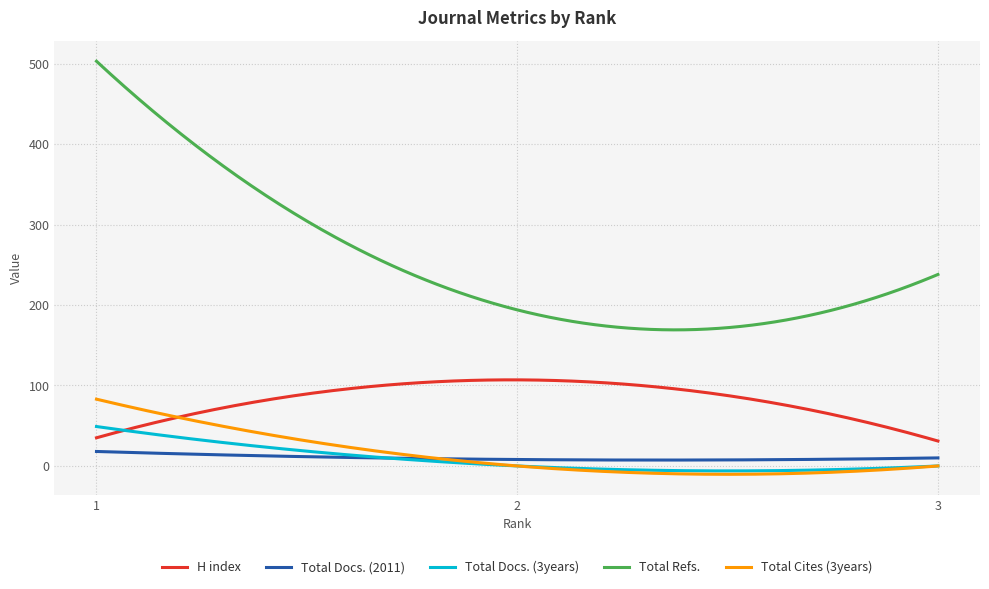

What is the highest value of the Total Docs. (2011) series?

18.0